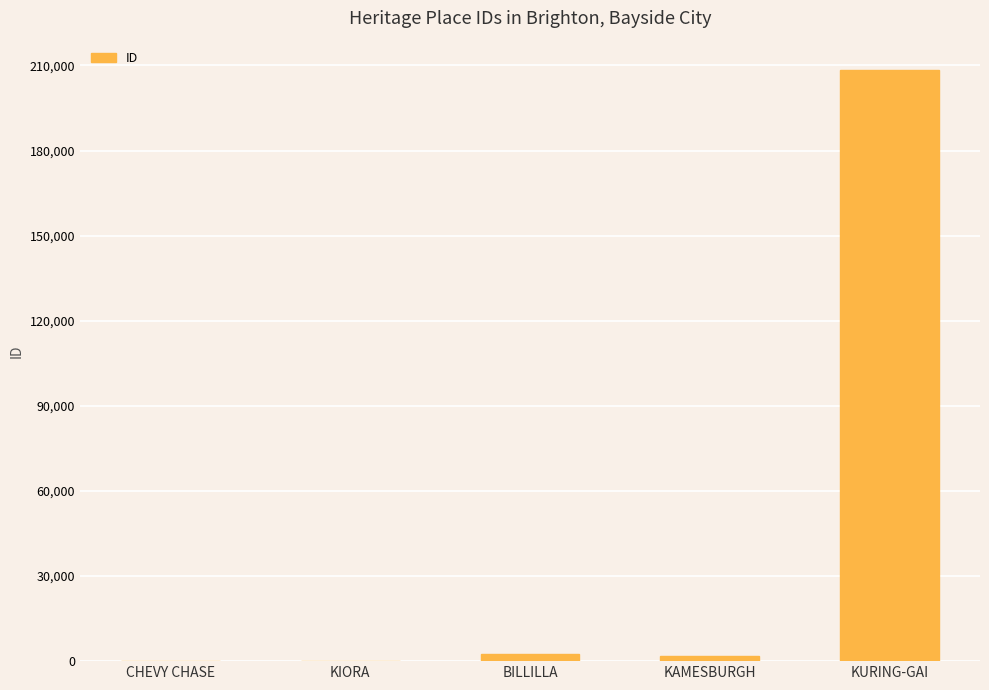

What is the average value?

42560